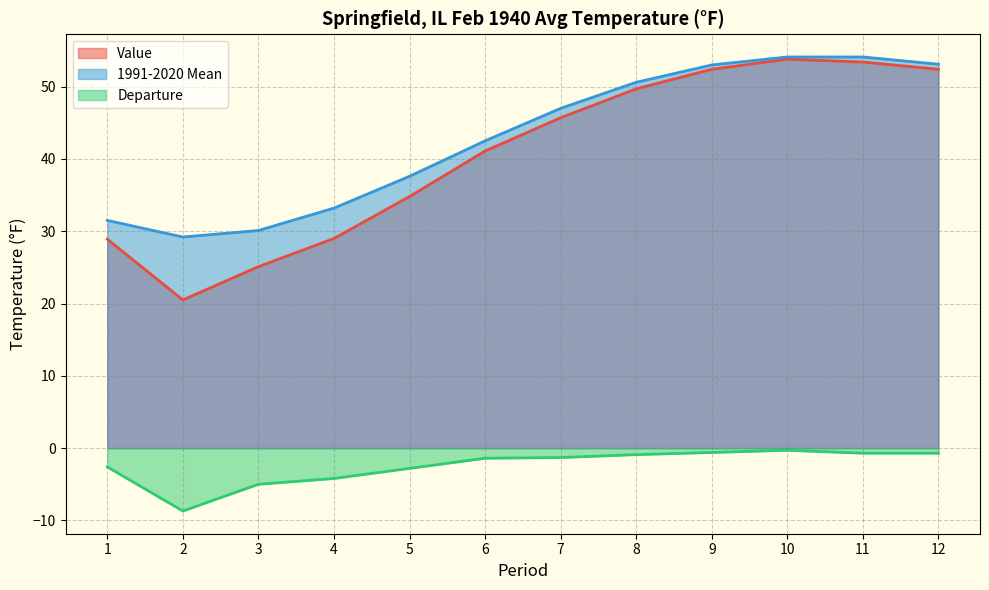

What is the difference between the maximum and second lowest values in the Departure series?

4.7